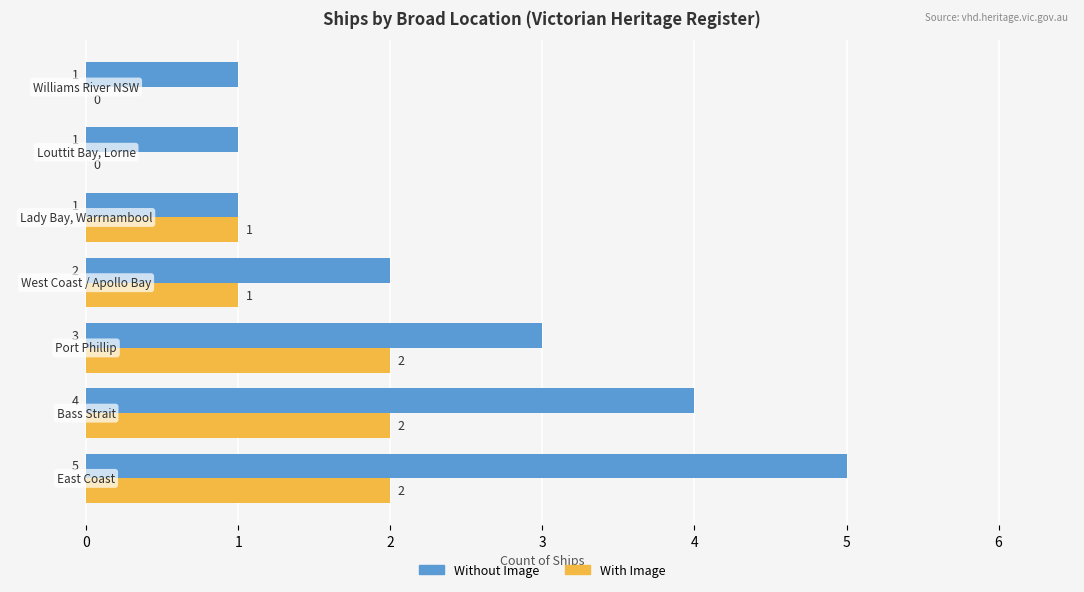

What is the maximum value shown in the chart?

5